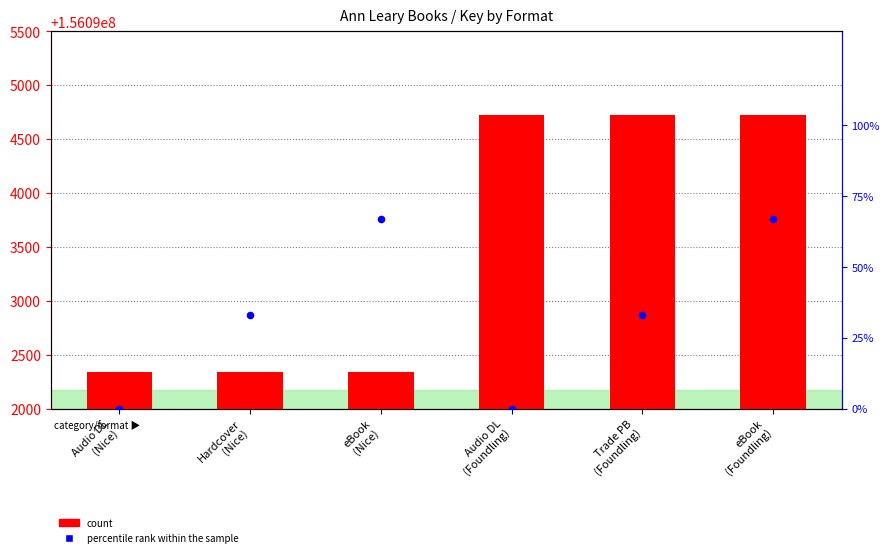

Is the value of count at Trade PB
(Foundling) greater than the value of percentile rank within the sample at eBook
(Foundling)?

Yes